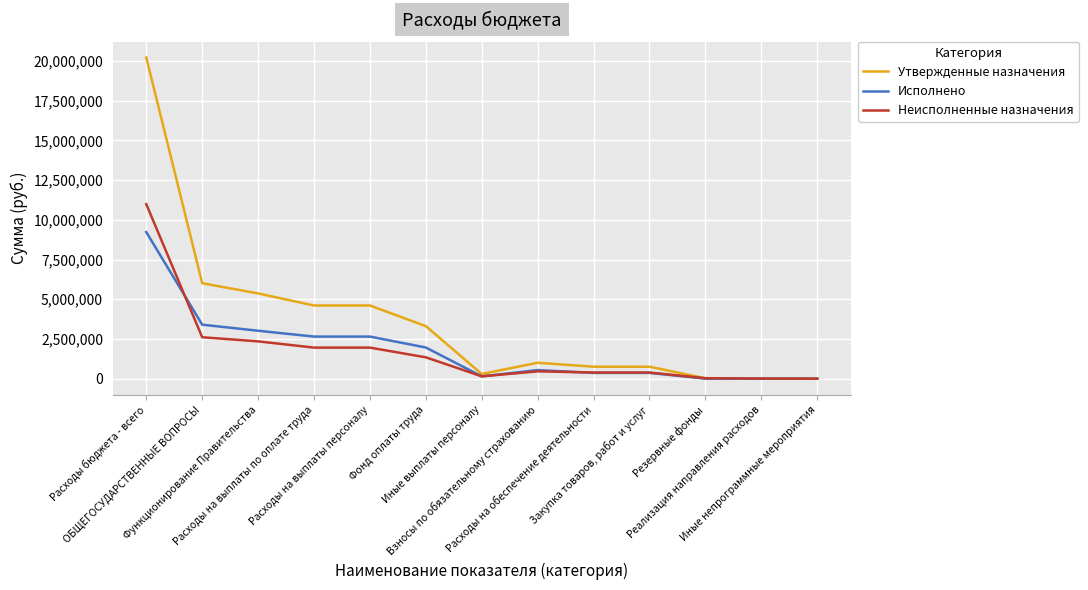

List the series in order of their peak value, highest first.

Утвержденные назначения, Неисполненные назначения, Исполнено